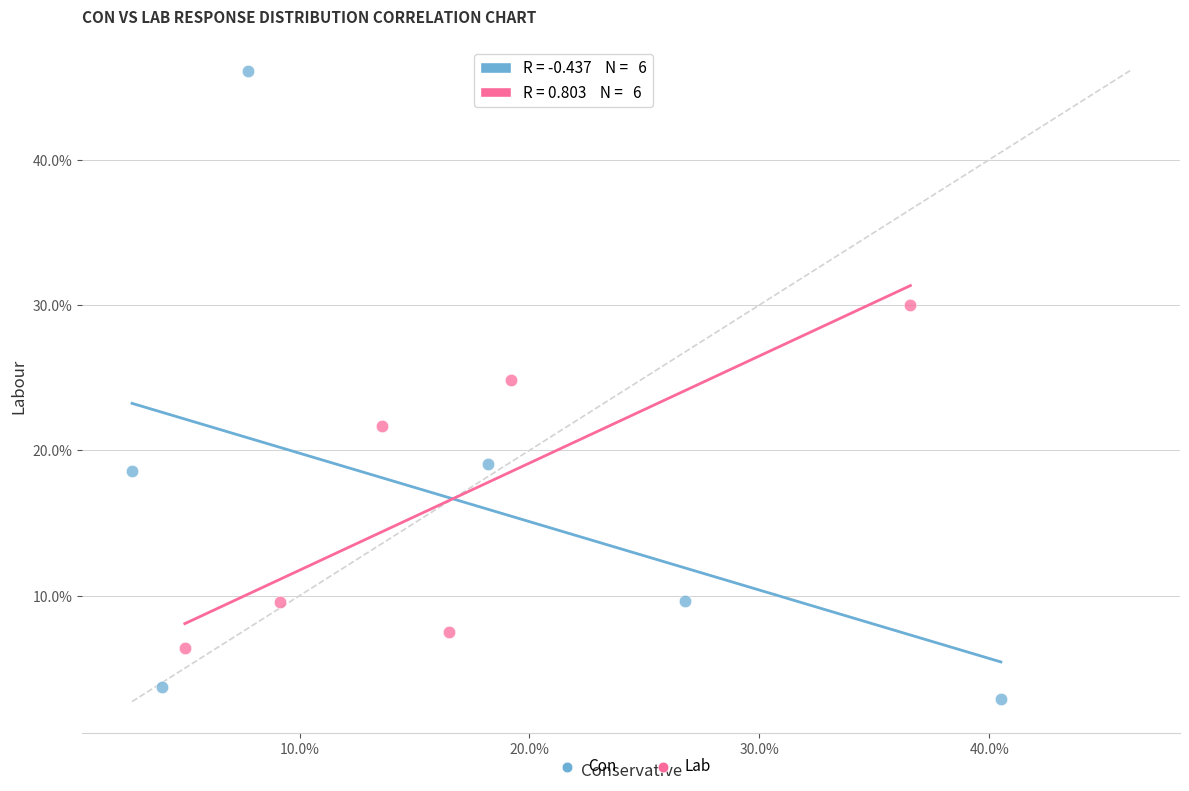

Which series reaches the minimum Y coordinate?

Con